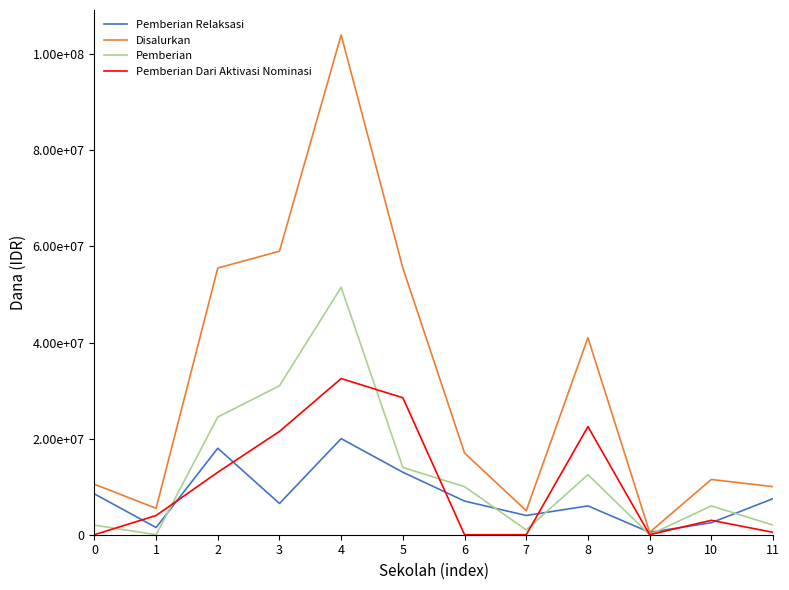

In Pemberian Relaksasi, how many points are lower than both neighbors (excluding endpoints)?

4